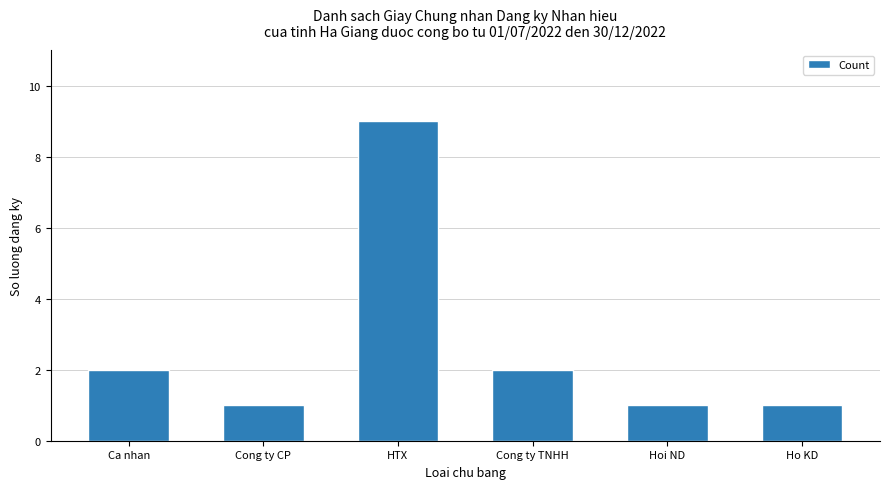

Does the chart contain any negative values?

No